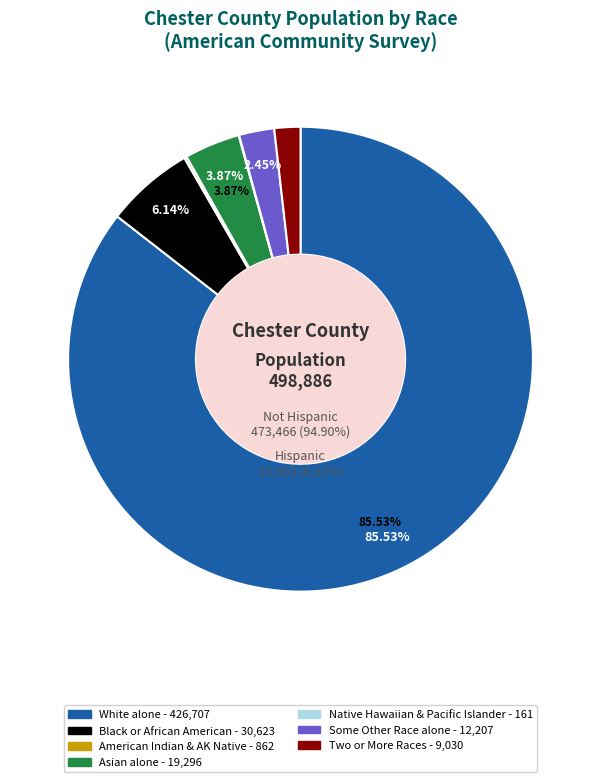

Which category has the smallest portion of the pie?

Native Hawaiian and Other Pacific Islander